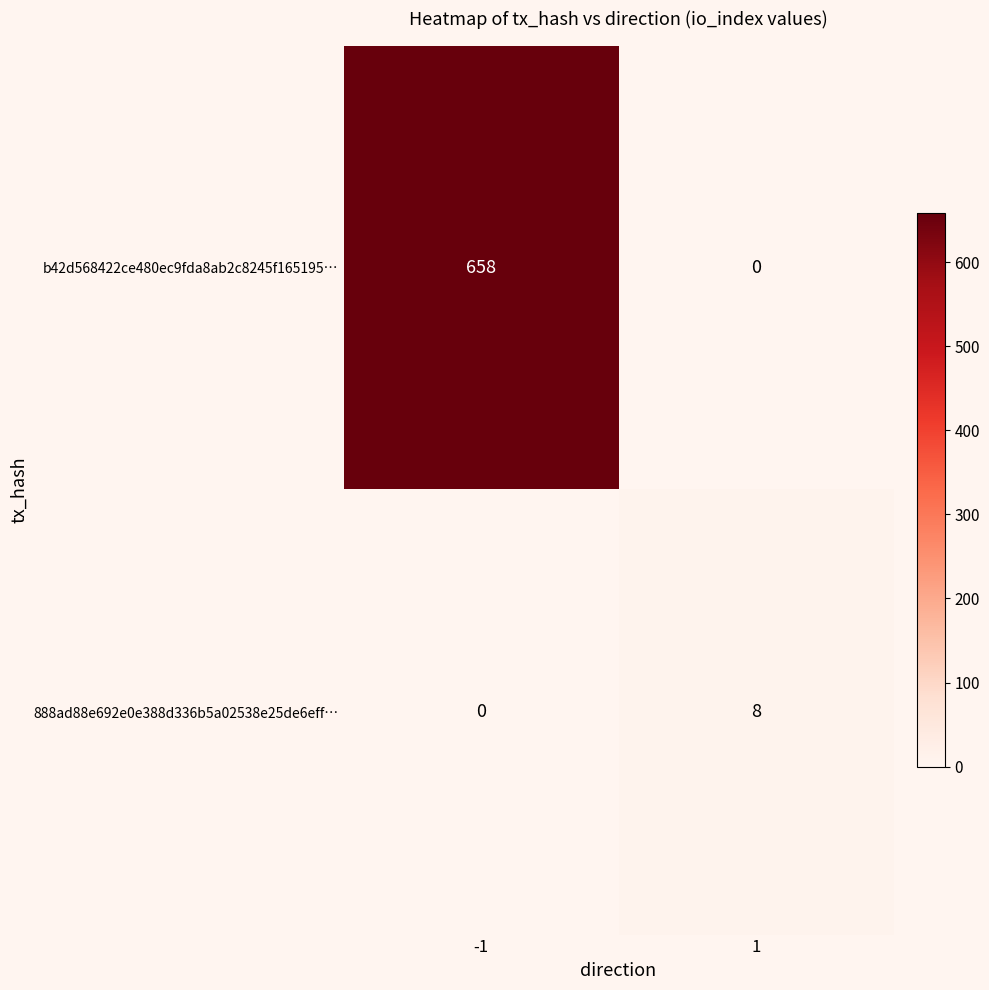

What is the difference between the highest and lowest values at 1?

8